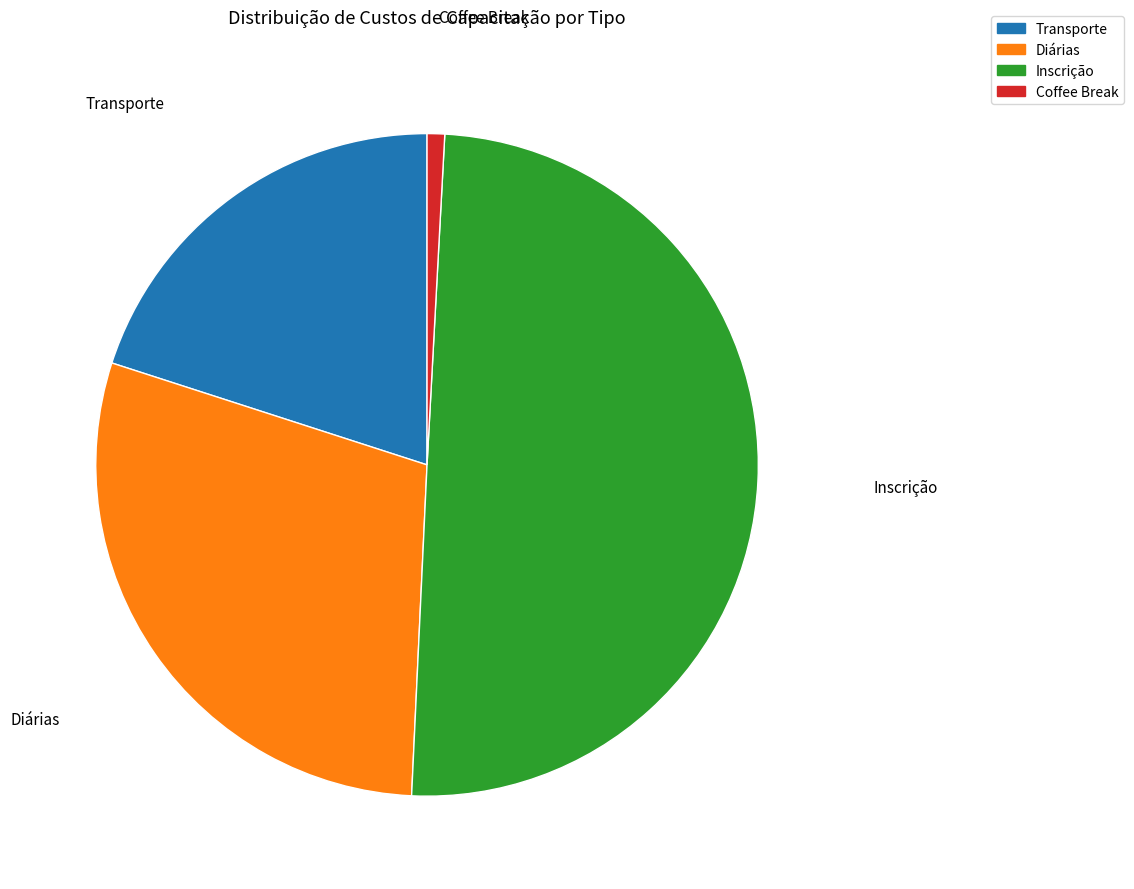

Approximately how many times larger is the value at Transporte compared to Inscrição?

0.4